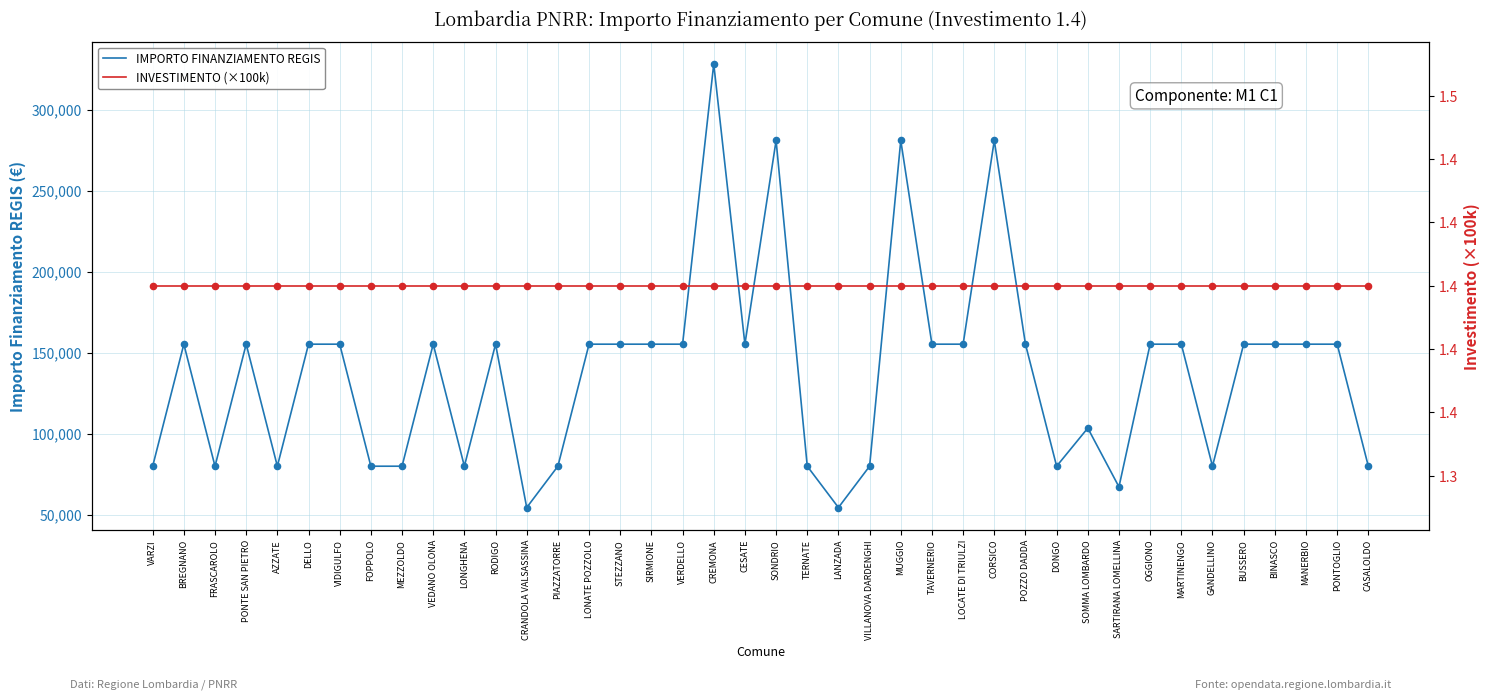

What is the total value across all series at SIRMIONE?

295234